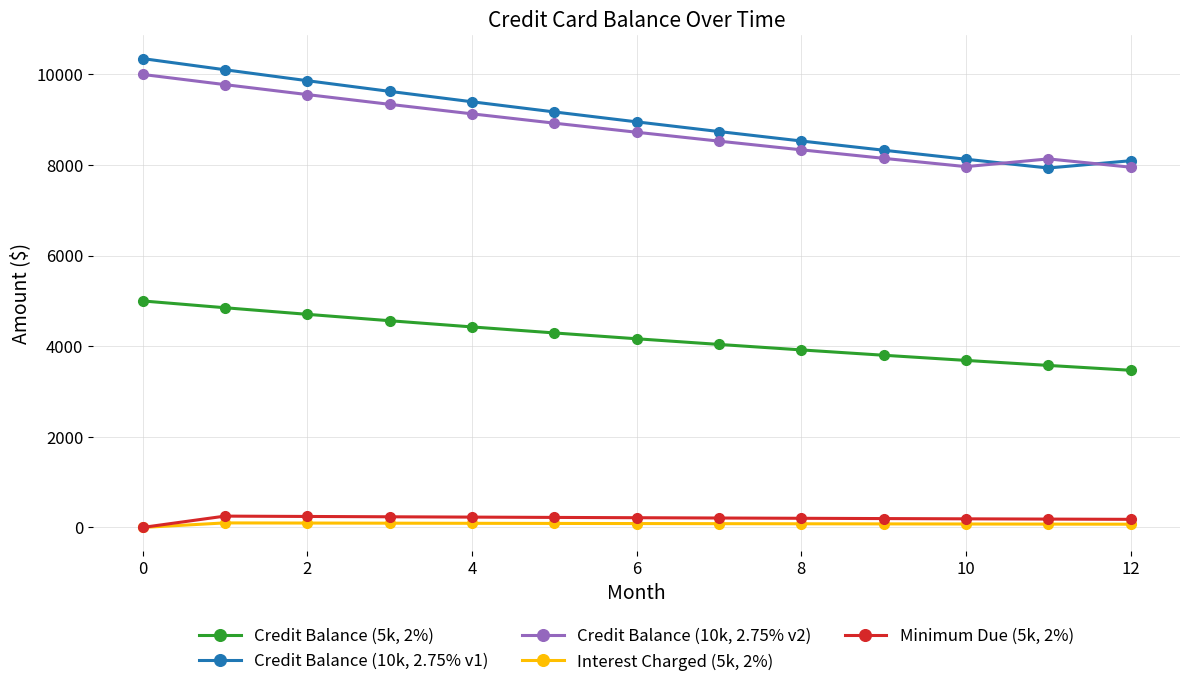

What is the greatest value displayed?

10350.0